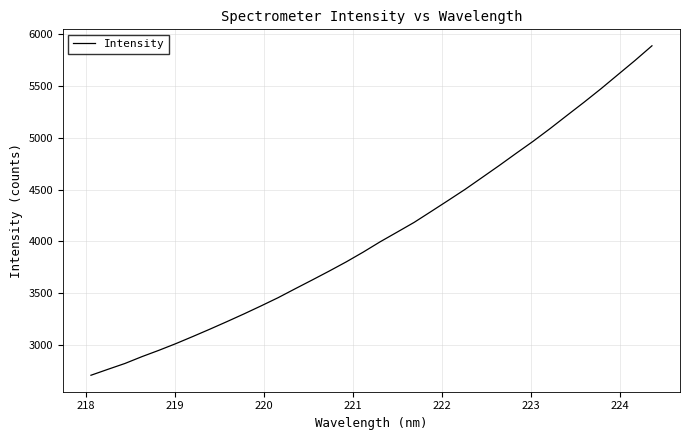

What is the minimum value shown in the chart?

2702.9